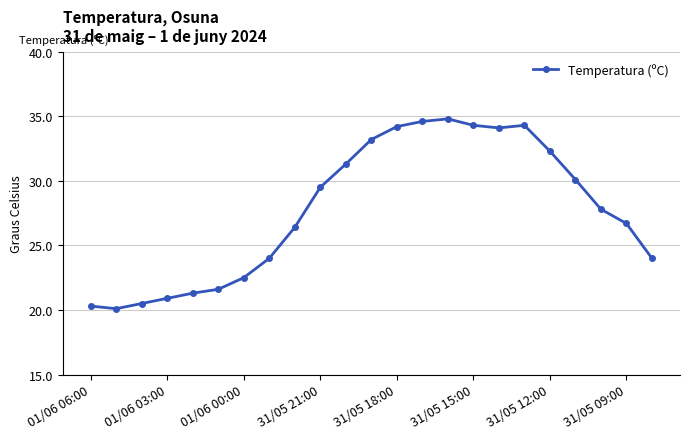

What is the maximum value shown in the chart?

34.8